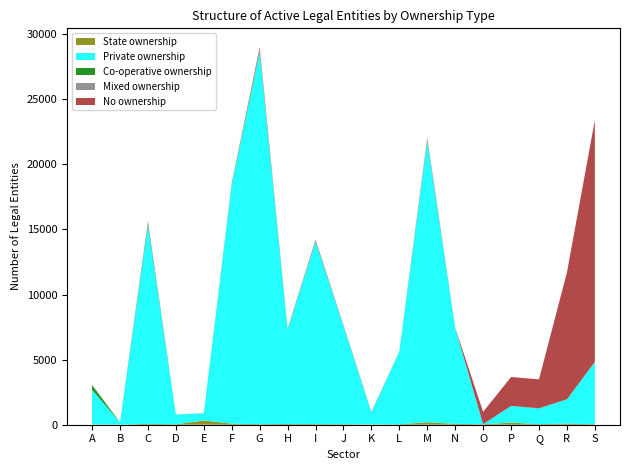

Reading left to right, transcribe all the data shown in this chart.

State ownership: A=15	B=3	C=68	D=34	E=324	F=79	G=41	H=60	I=48	J=38	K=18	L=37	M=186	N=66	O=34	P=158	Q=47	R=87	S=33
Private ownership: A=2666	B=175	C=15225	D=745	E=552	F=18350	G=28555	H=7234	I=14002	J=7541	K=925	L=5568	M=21577	N=7336	O=5	P=1282	Q=1199	R=1851	S=4771
Co-operative ownership: A=358	B=2	C=145	D=3	E=1	F=71	G=90	H=12	I=46	J=7	K=8	L=2	M=35	N=21	O=1	P=0	Q=22	R=16	S=11
Mixed ownership: A=30	B=9	C=189	D=9	E=8	F=52	G=143	H=37	I=70	J=48	K=10	L=23	M=111	N=15	O=1	P=4	Q=4	R=7	S=14
No ownership: A=2	B=0	C=2	D=0	E=2	F=1	G=161	H=31	I=47	J=24	K=28	L=0	M=112	N=4	O=947	P=2221	Q=2215	R=9733	S=18566